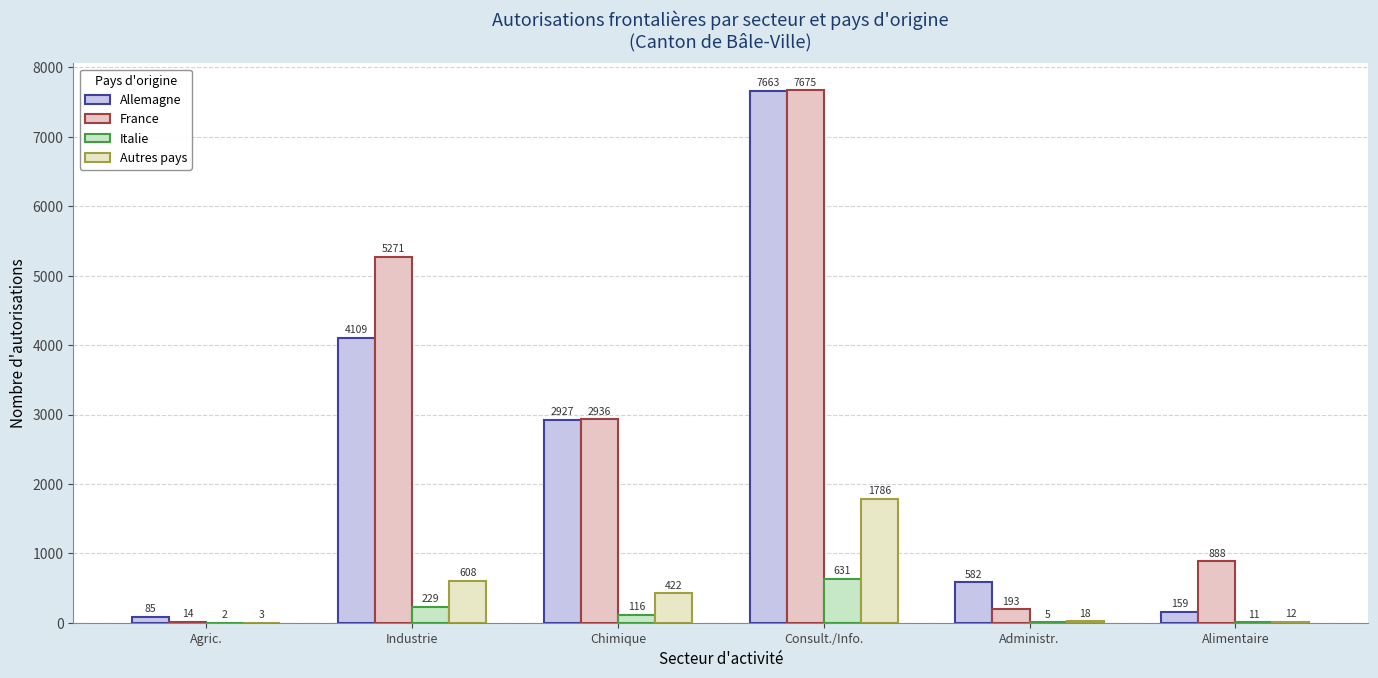

Which series has the largest total across all categories?

France